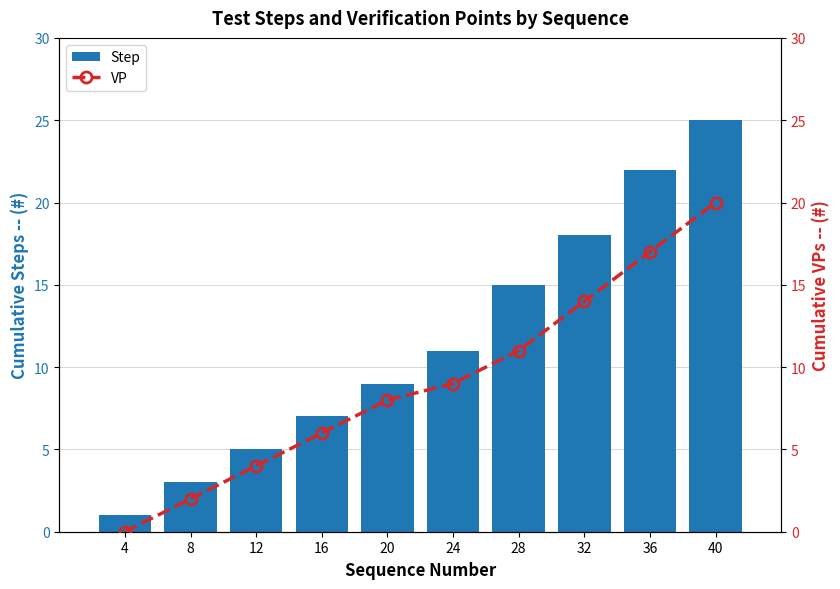

Reading left to right, what are all the values shown in this chart?

Step: 1	3	5	7	9	11	15	18	22	25
VP: 0	2	4	6	8	9	11	14	17	20